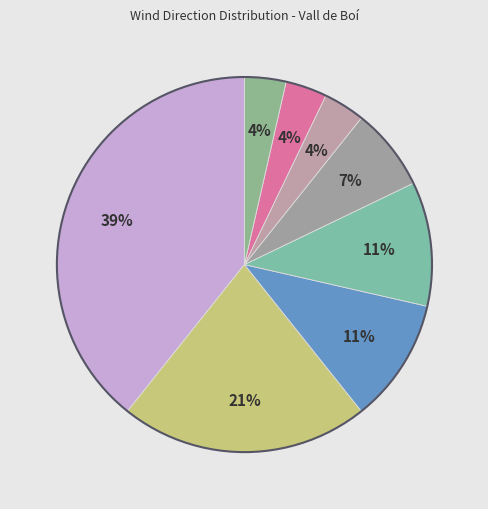

Is there a majority slice in this chart?

No